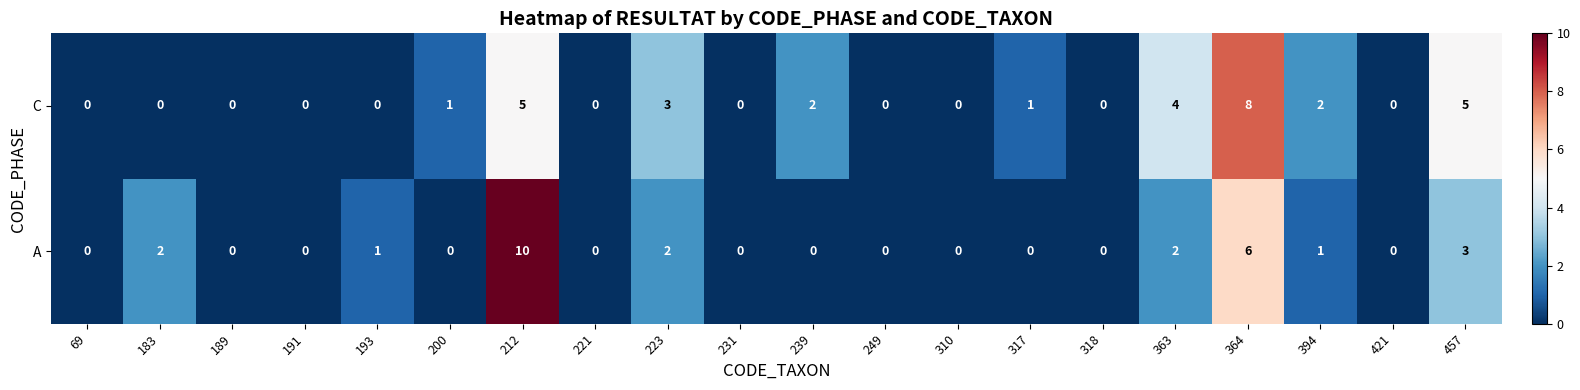

What is the maximum value for C?

8